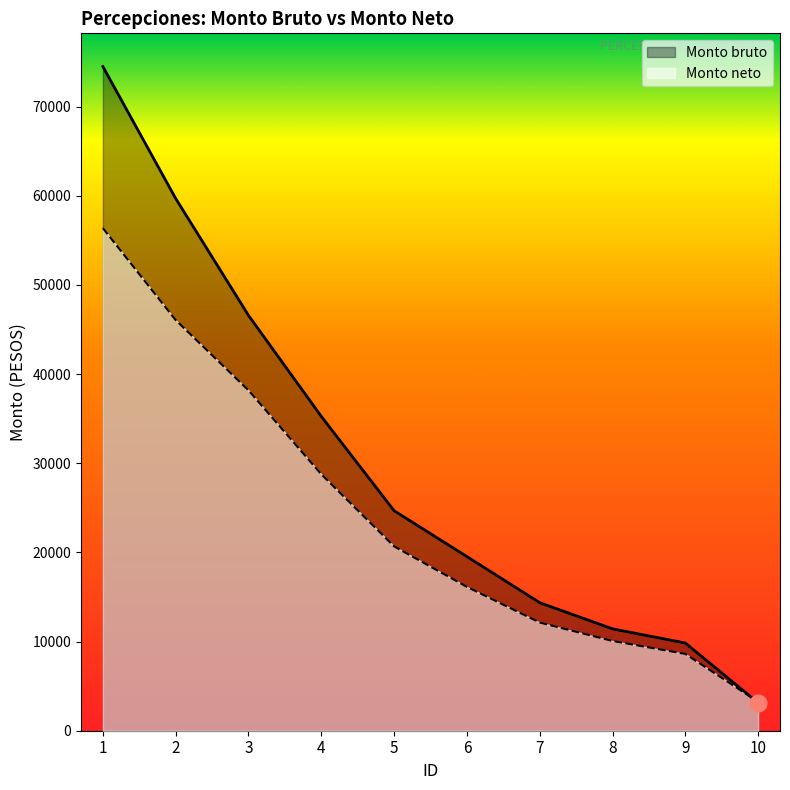

Reading left to right, transcribe all the data shown in this chart.

Monto bruto: 1=74482.0	2=59687.0	3=46576.0	4=35248.0	5=24672.0	6=19528.0	7=14360.0	8=11425.0	9=9838.2	10=3124.0
Monto neto: 1=56360.6	2=46051.1	3=38171.0	4=28759.1	5=20670.5	6=16130.8	7=12130.8	8=10062.2	9=8612.0	10=3241.0